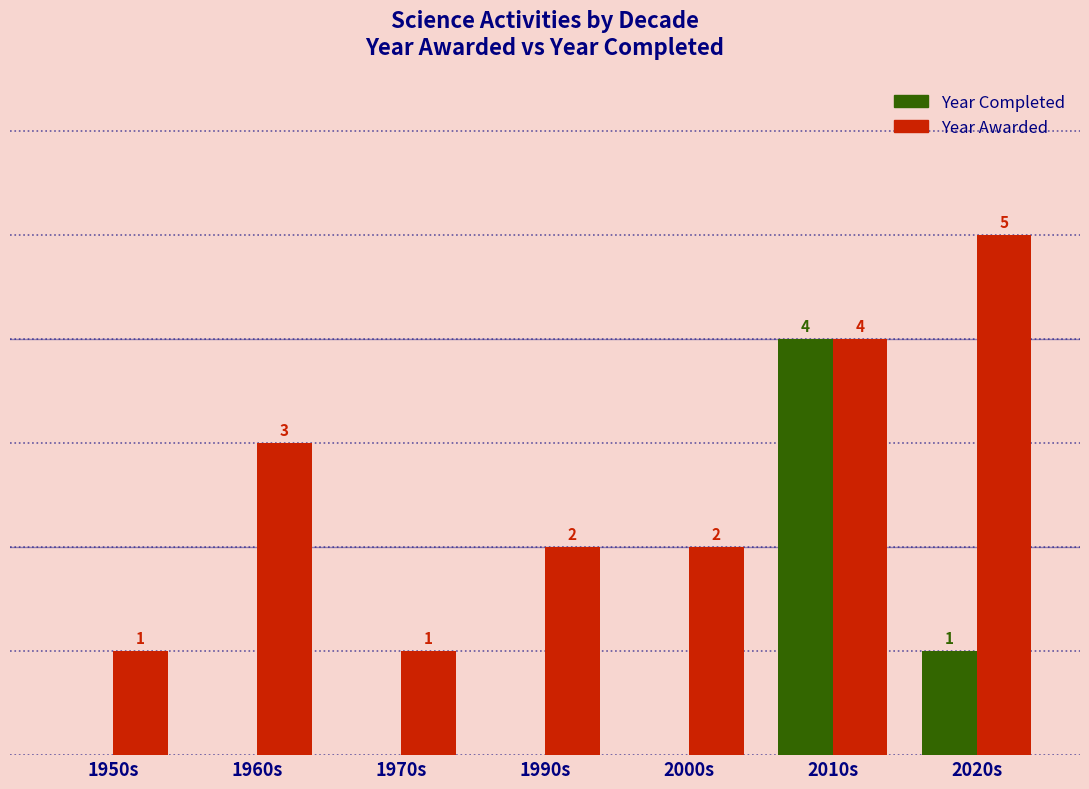

What are all the series names shown in the legend?

Year Completed, Year Awarded